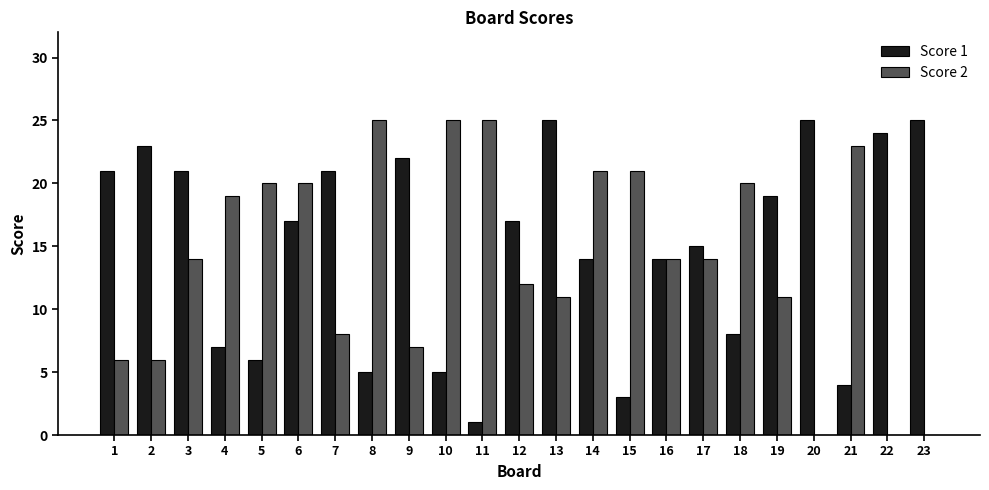

What is the maximum value for Score 1?

25